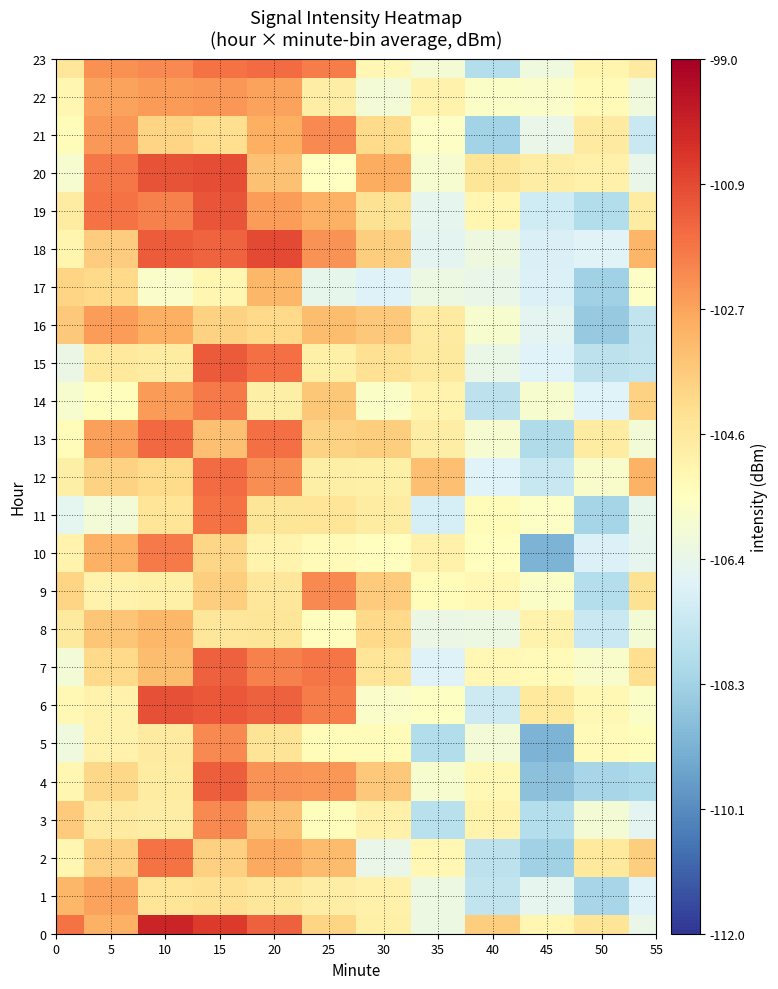

How many categories are shown in the chart?

12